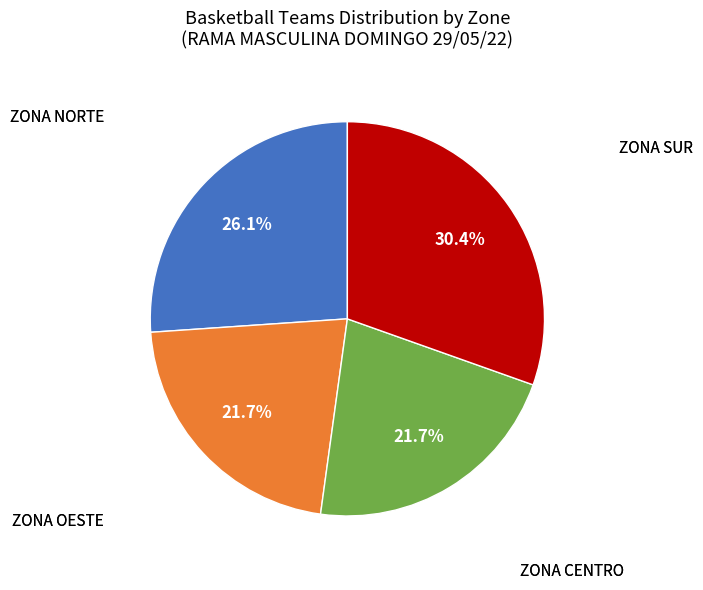

Does any single category account for the majority?

No